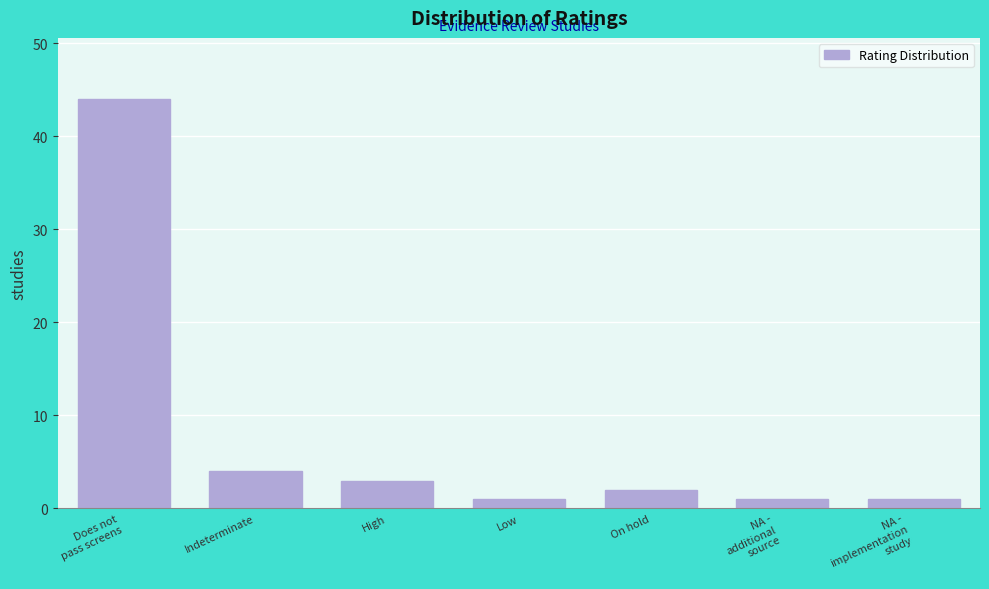

Reading right to left, transcribe all the data shown in this chart.

1	1	2	1	3	4	44